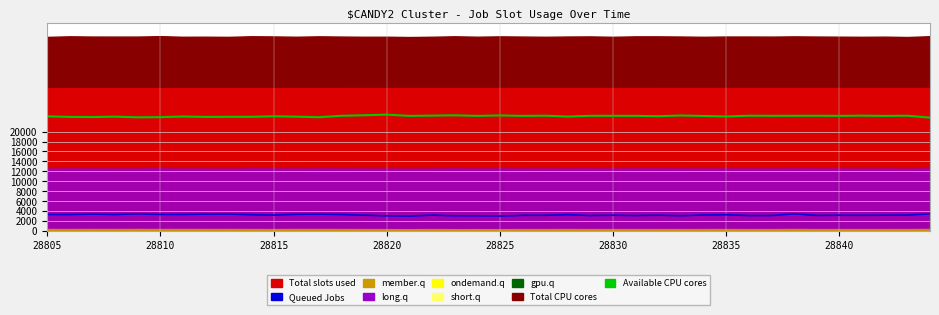

Is the value of Queued Jobs at 16 greater than the value of Available CPU cores at 20?

No